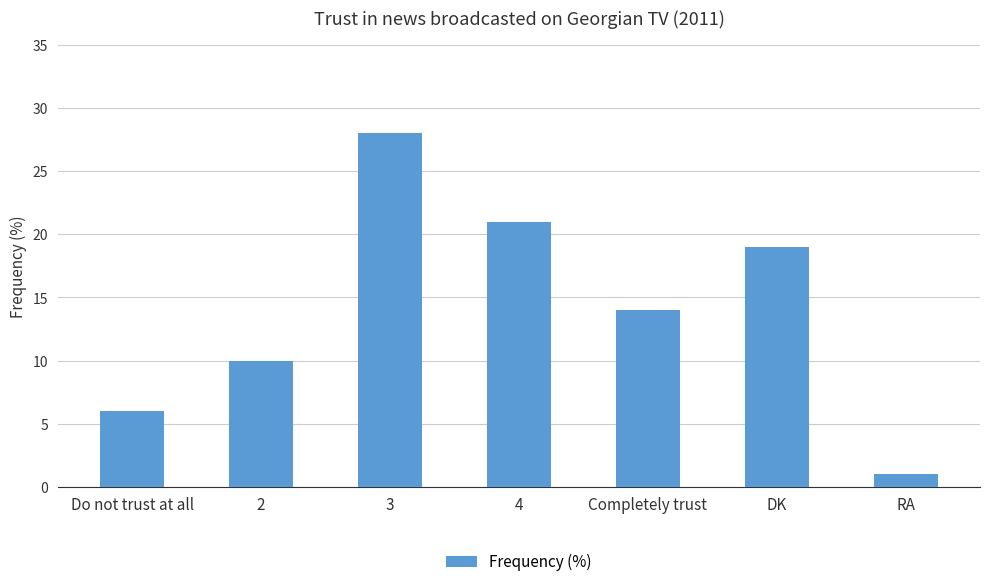

The chart shows a value of 28 at 3. True or false?

True